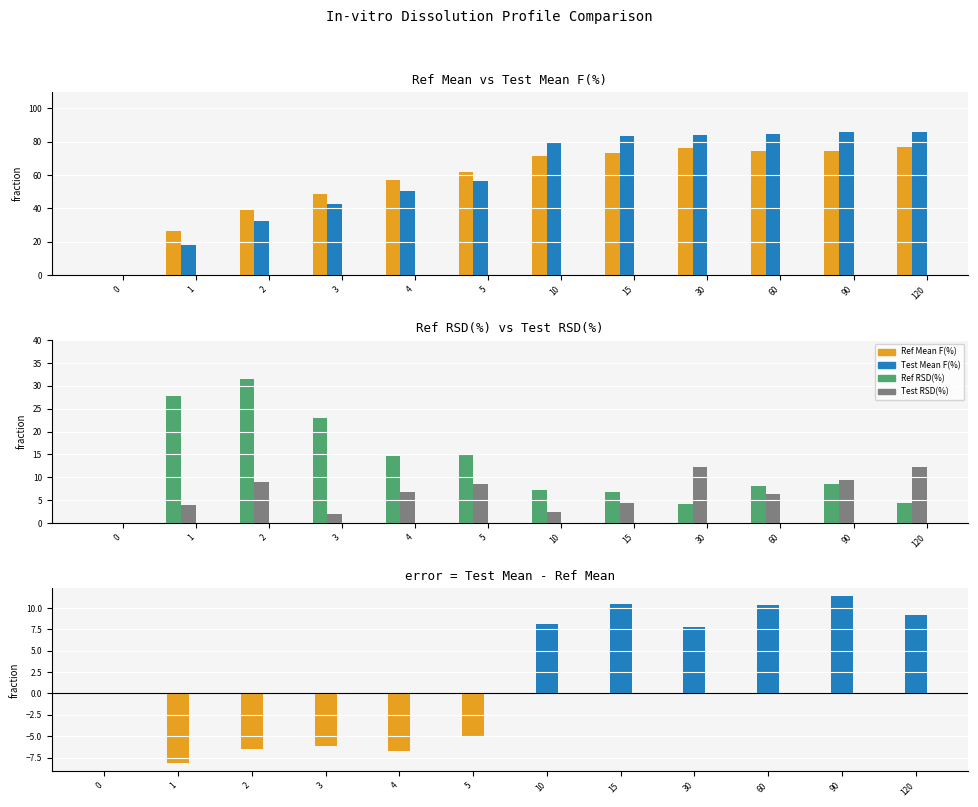

Reading left to right, what are all the values shown in this chart?

Ref Mean F(%): 0.0	26.1	39.0	48.7	56.9	61.6	71.3	73.0	76.1	74.5	74.5	76.9
Test Mean F(%): 0.0	18.0	32.5	42.6	50.2	56.5	79.4	83.4	84.0	84.8	85.9	86.2
Ref RSD(%): 0.0	27.8	31.4	23.0	14.7	15.1	7.3	6.9	4.2	8.1	8.6	4.3
Test RSD(%): 0.0	4.0	8.9	2.0	6.8	8.6	2.4	4.3	12.2	6.3	9.3	12.3